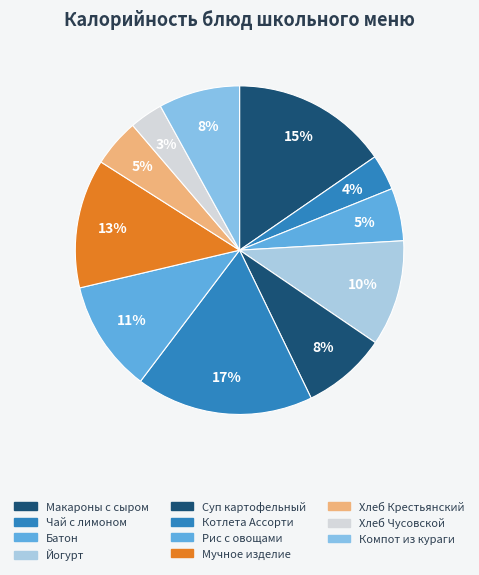

Count the number of slices in the pie.

11